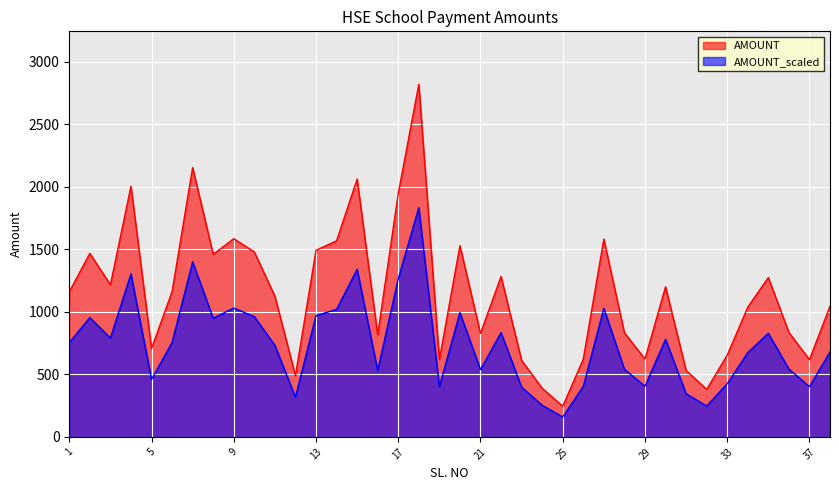

How many interior local valleys (lower than both neighbors) does the data have?

11